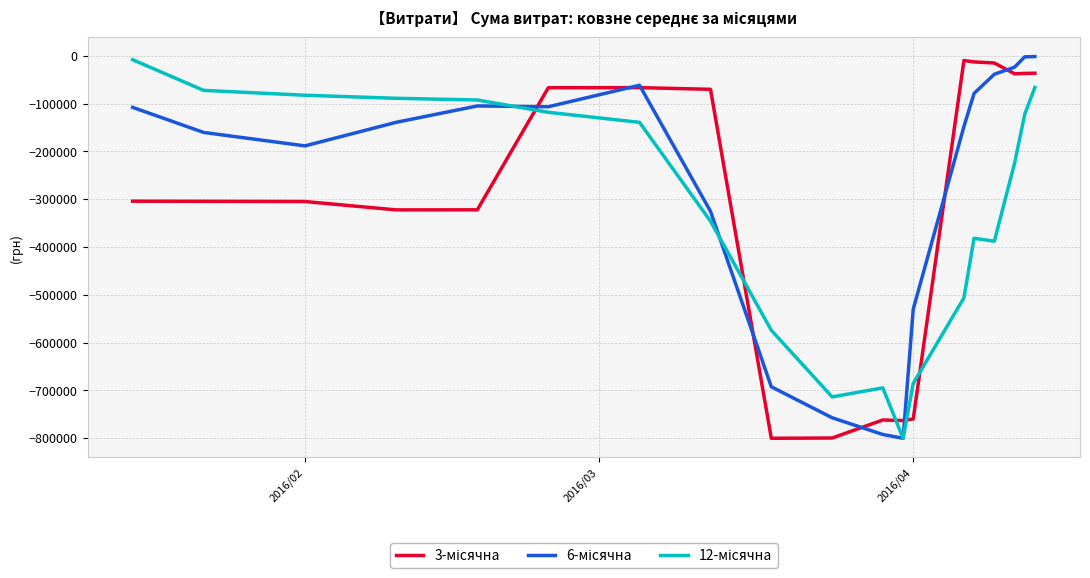

What is the smallest value displayed?

-800000.0